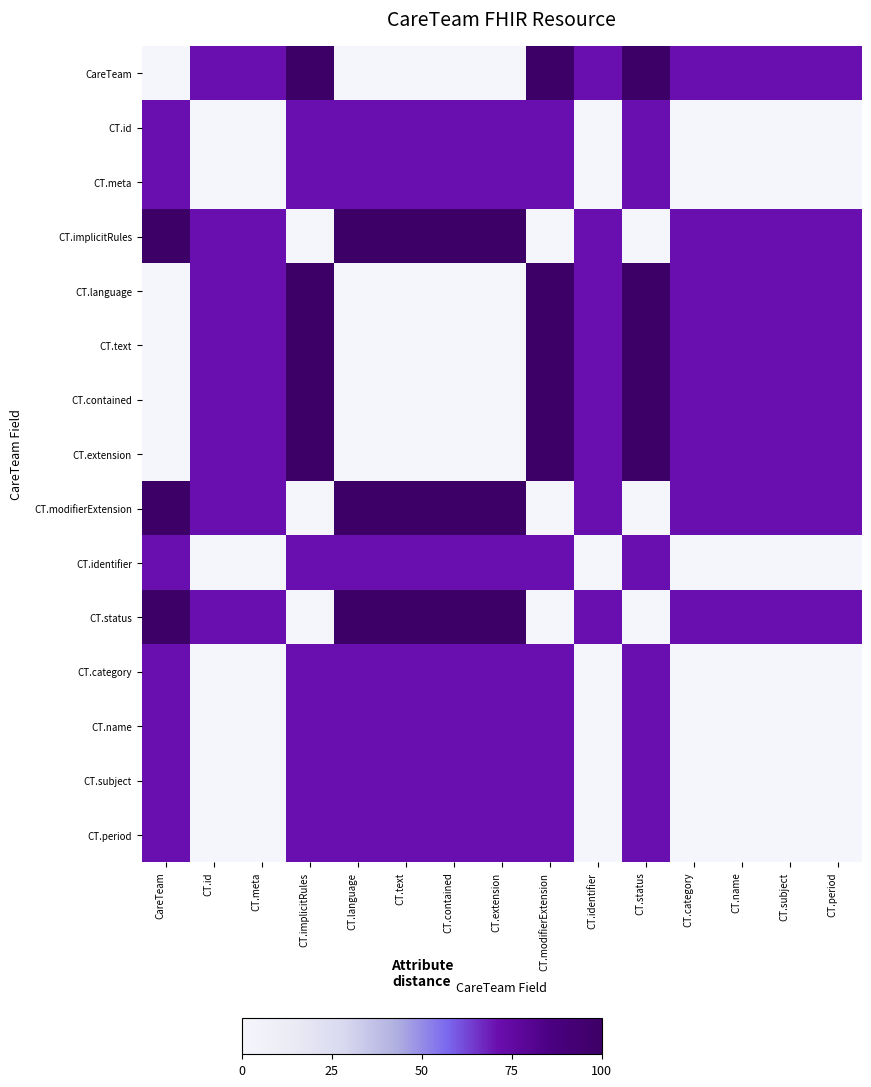

What is the spread (max minus min) of values at CT.id?

70.7